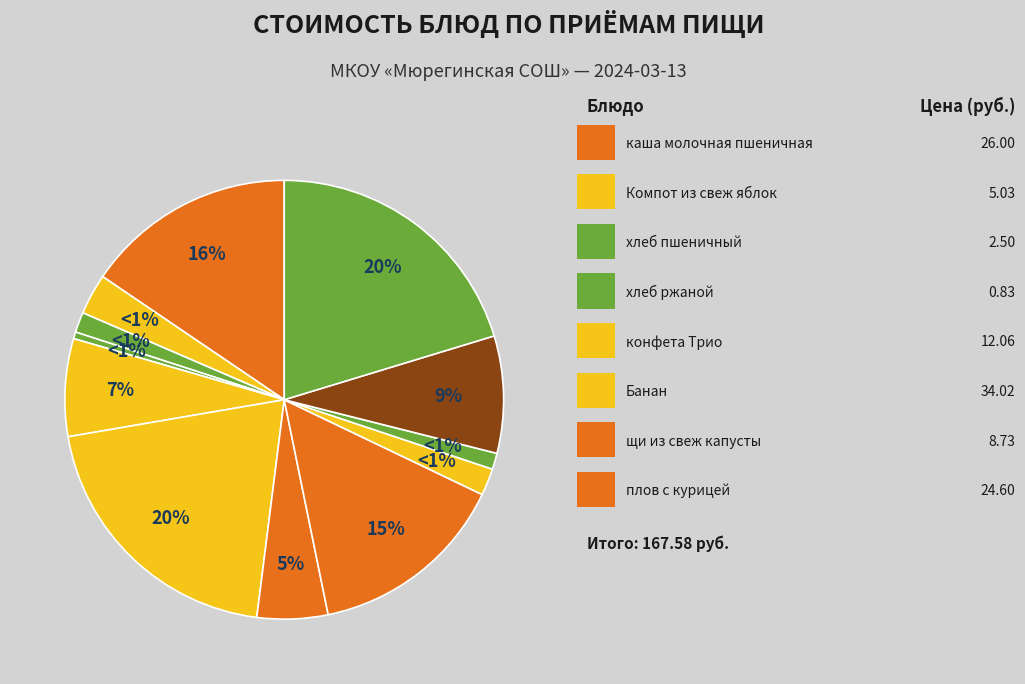

Does огурцы консервированные represent more than half of the total?

No